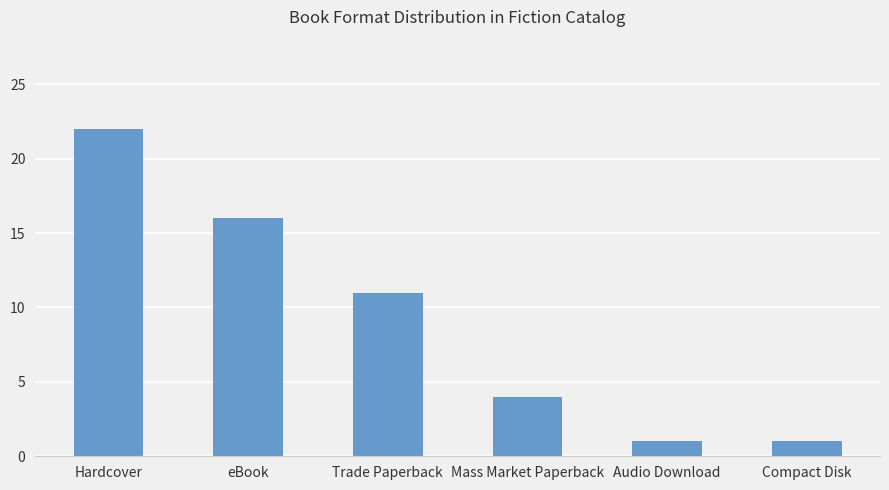

The chart shows a value of 27 at eBook. True or false?

False